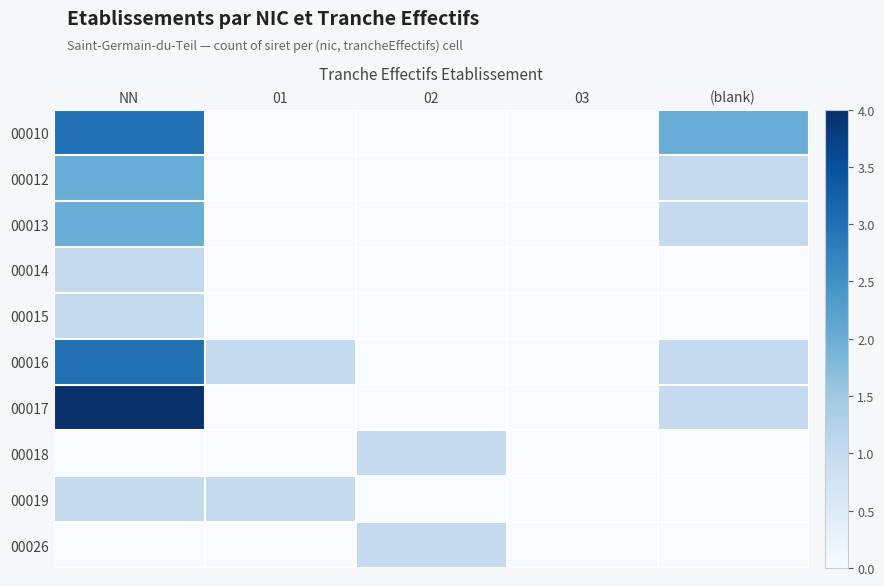

At how many categories does at least one series exceed 0?

4